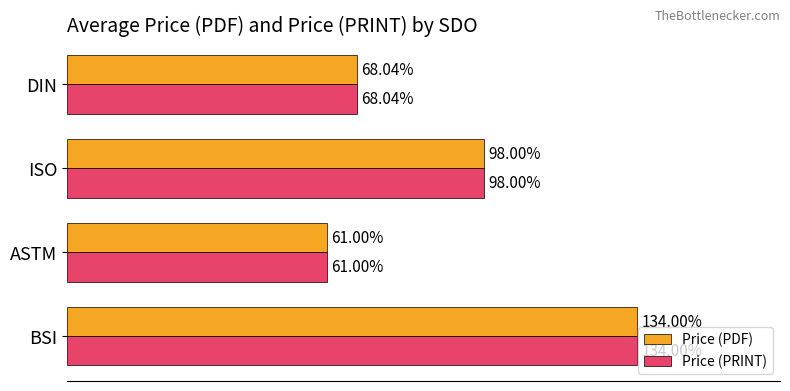

At which category does the chart reach its minimum across all series?

ASTM